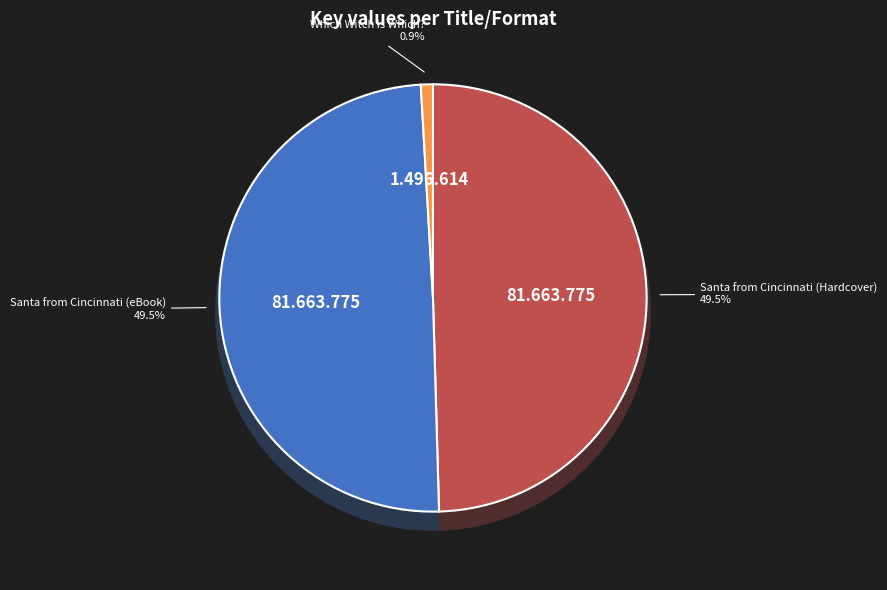

Combined, what portion of the pie is Which Witch is Which? and Santa from Cincinnati (eBook)?

50.5%